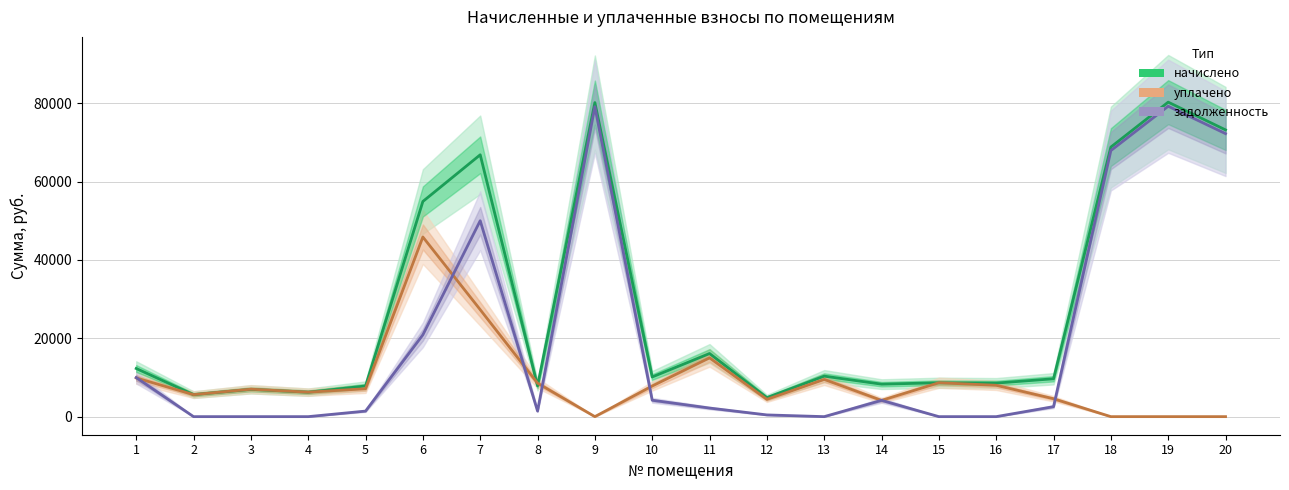

At which category does уплачено reach its first local peak?

3